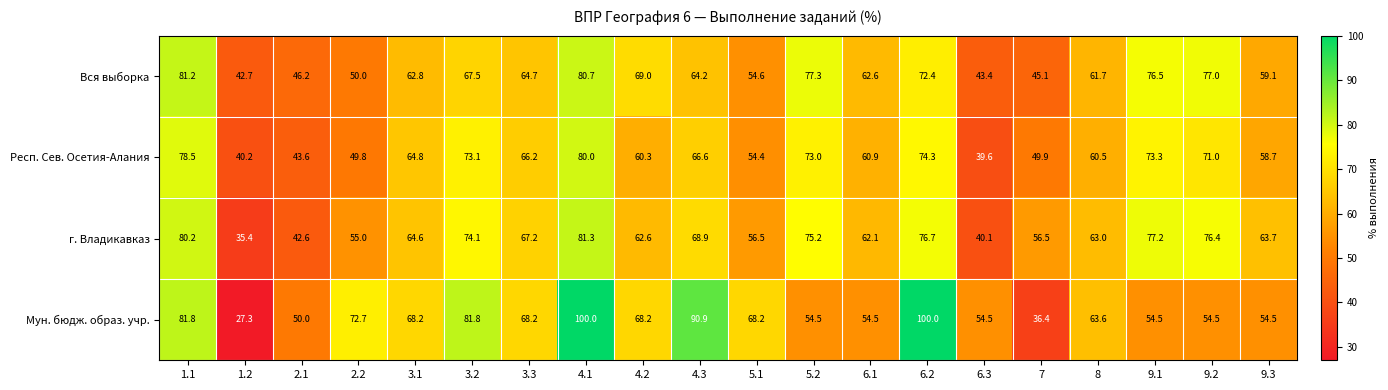

What is the difference between the maximum and minimum values in the г. Владикавказ series?

45.9